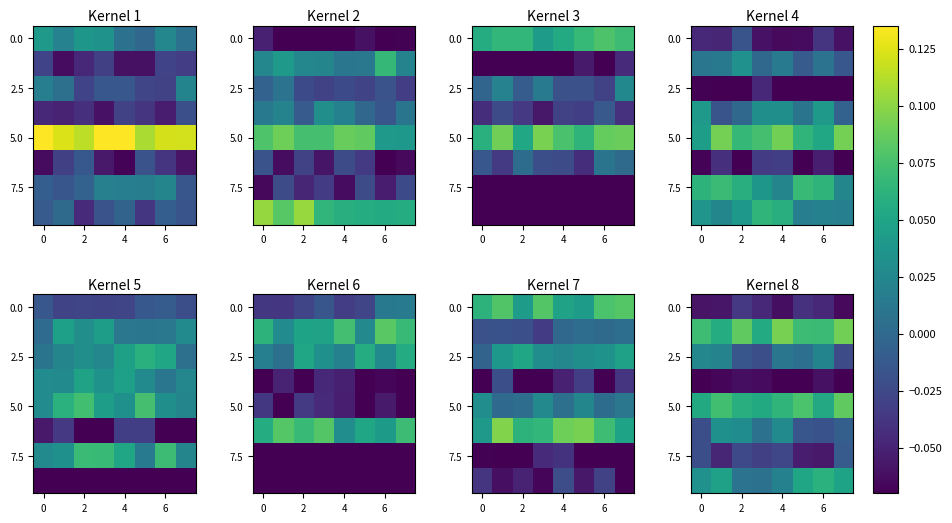

Which label corresponds to the largest value in the chart?

4